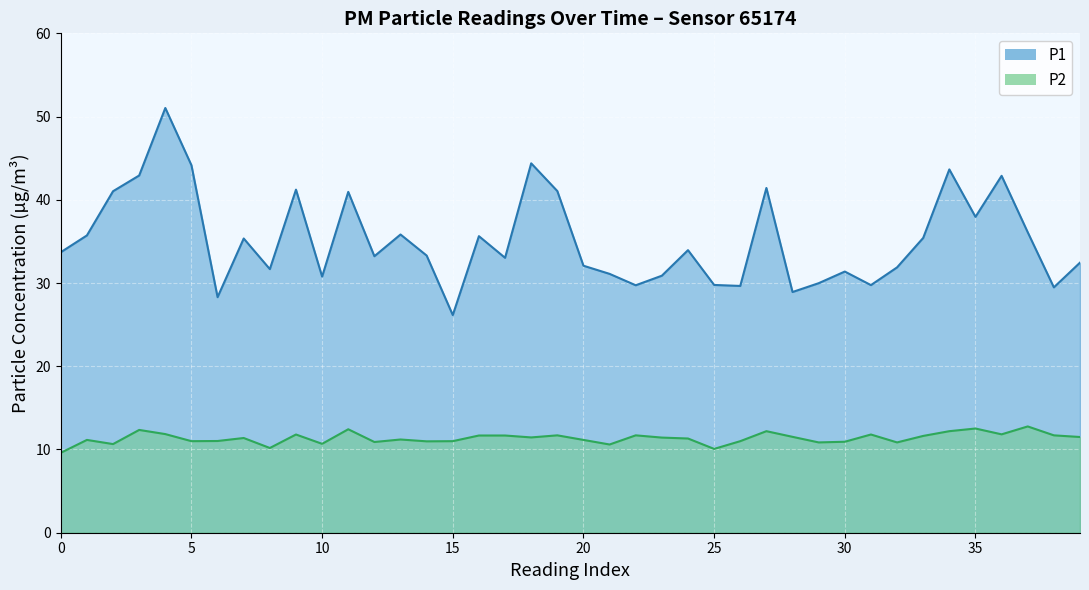

What is the value of the P2 point at the 18th from the left?

11.4